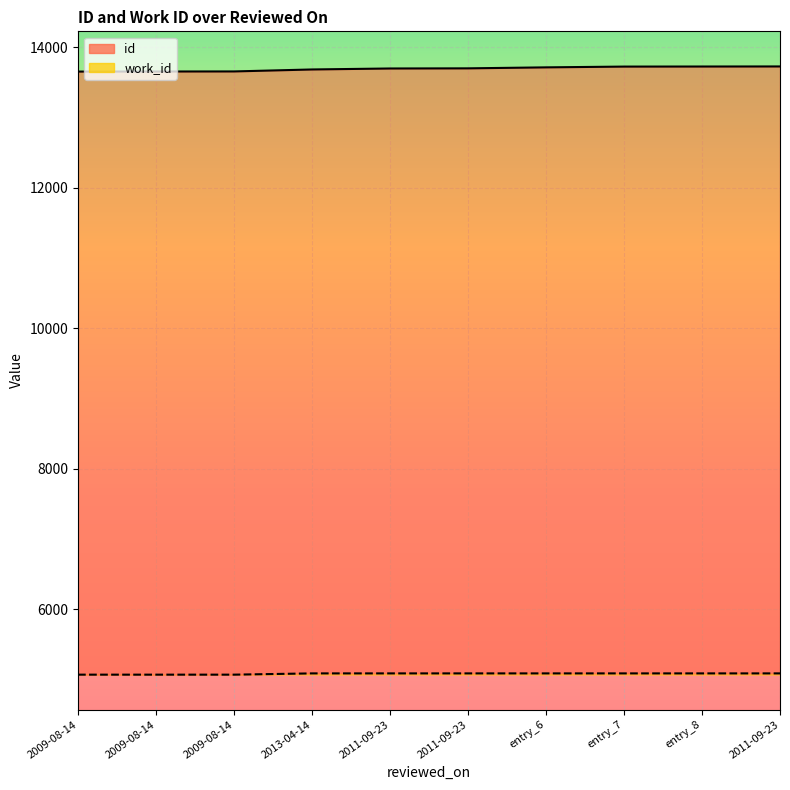

Which series changed the most between  and ?

id